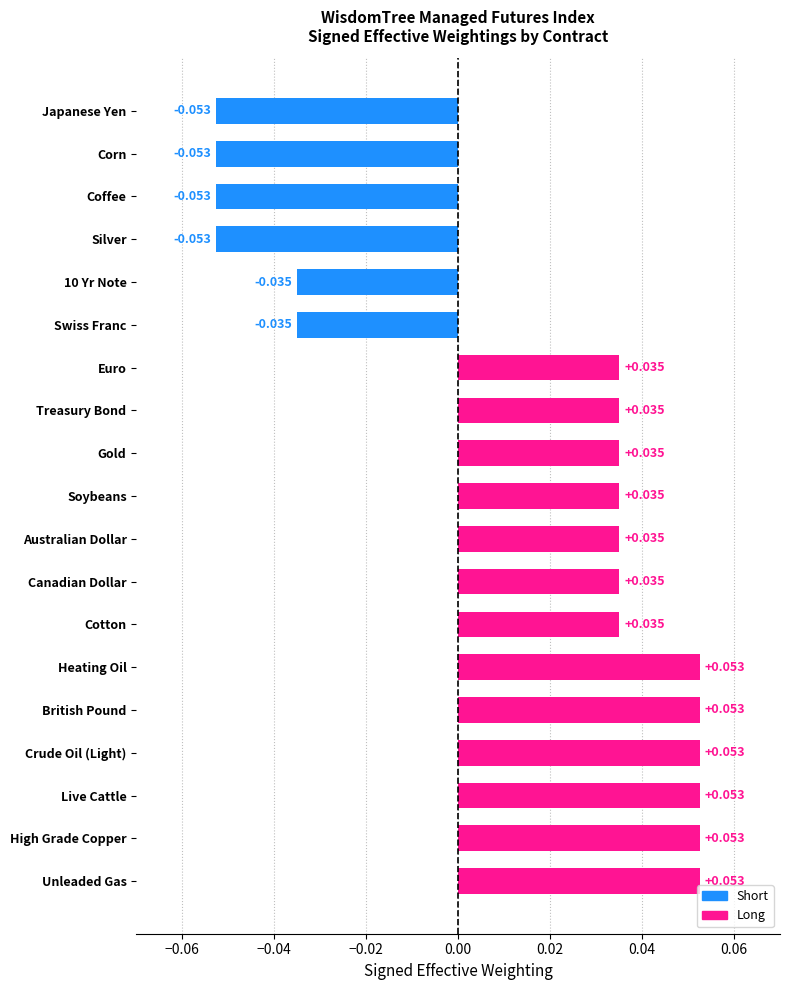

Between Soybeans and British Pound, which is larger?

British Pound